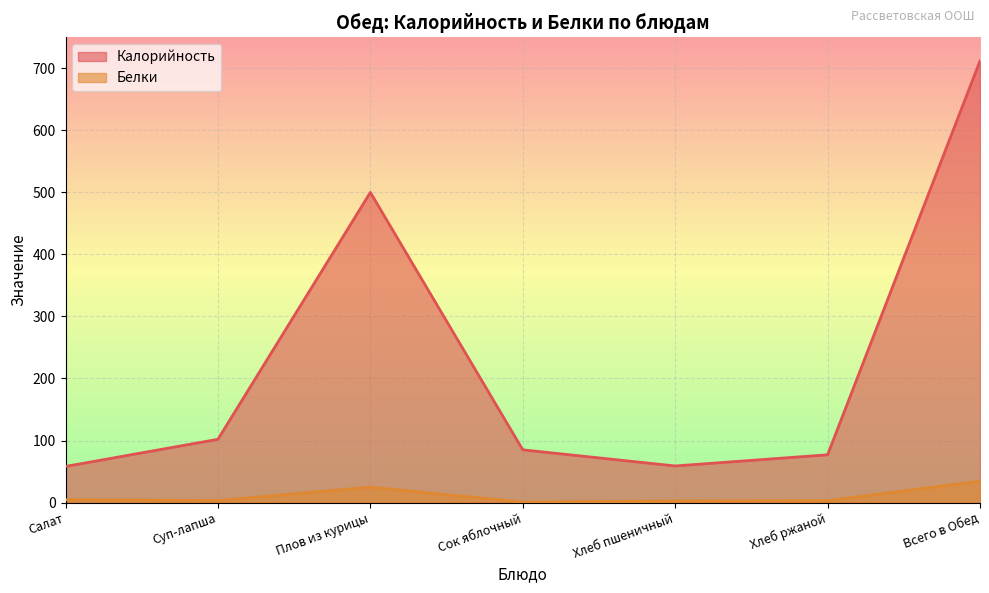

Rank the series by their average value, from lowest to highest.

Белки, Калорийность